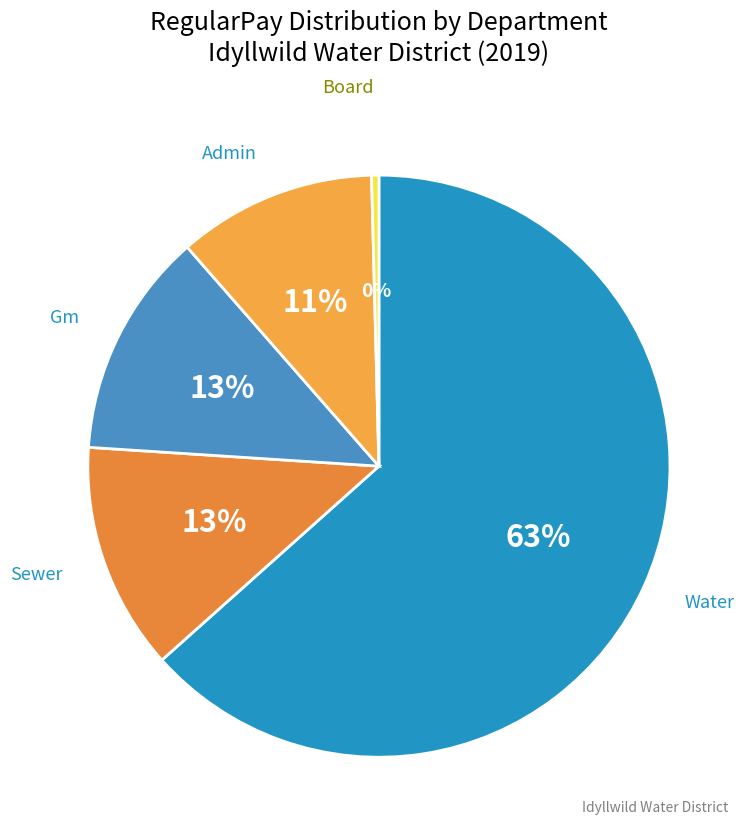

Which category has the biggest portion of the pie?

Water